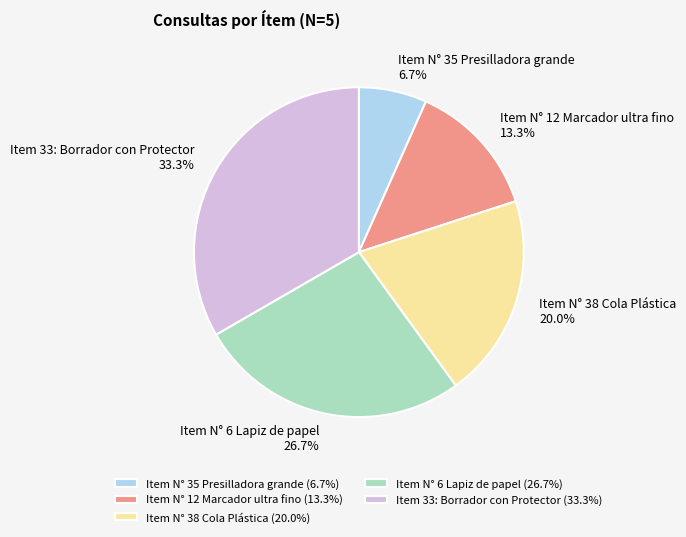

Combined, do Item N° 35 Presilladora grande and Item N° 38 Cola Plástica account for over 50%?

No